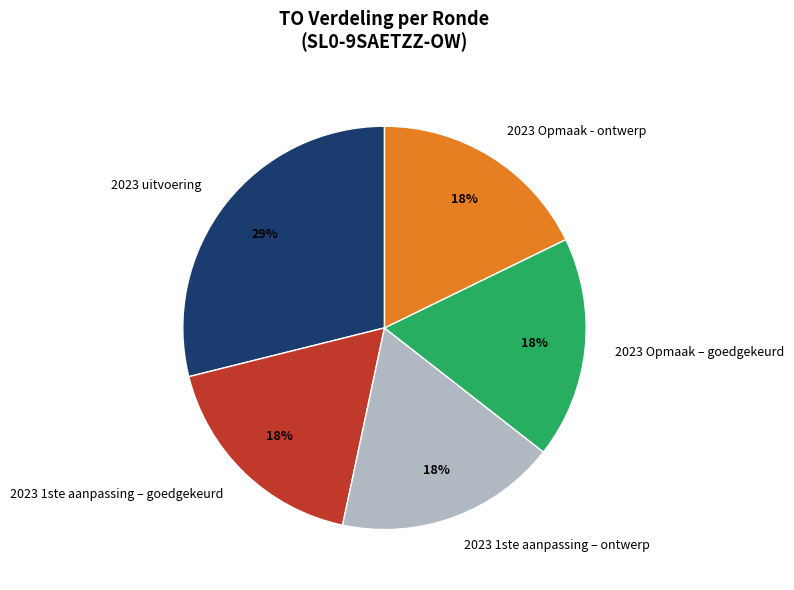

Does any single category account for the majority?

No